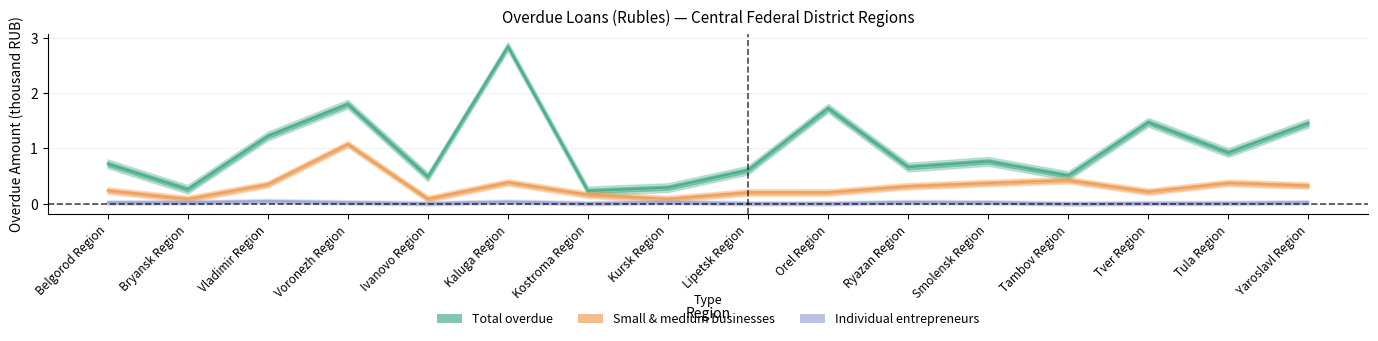

Which series has the largest total across all categories?

Total overdue